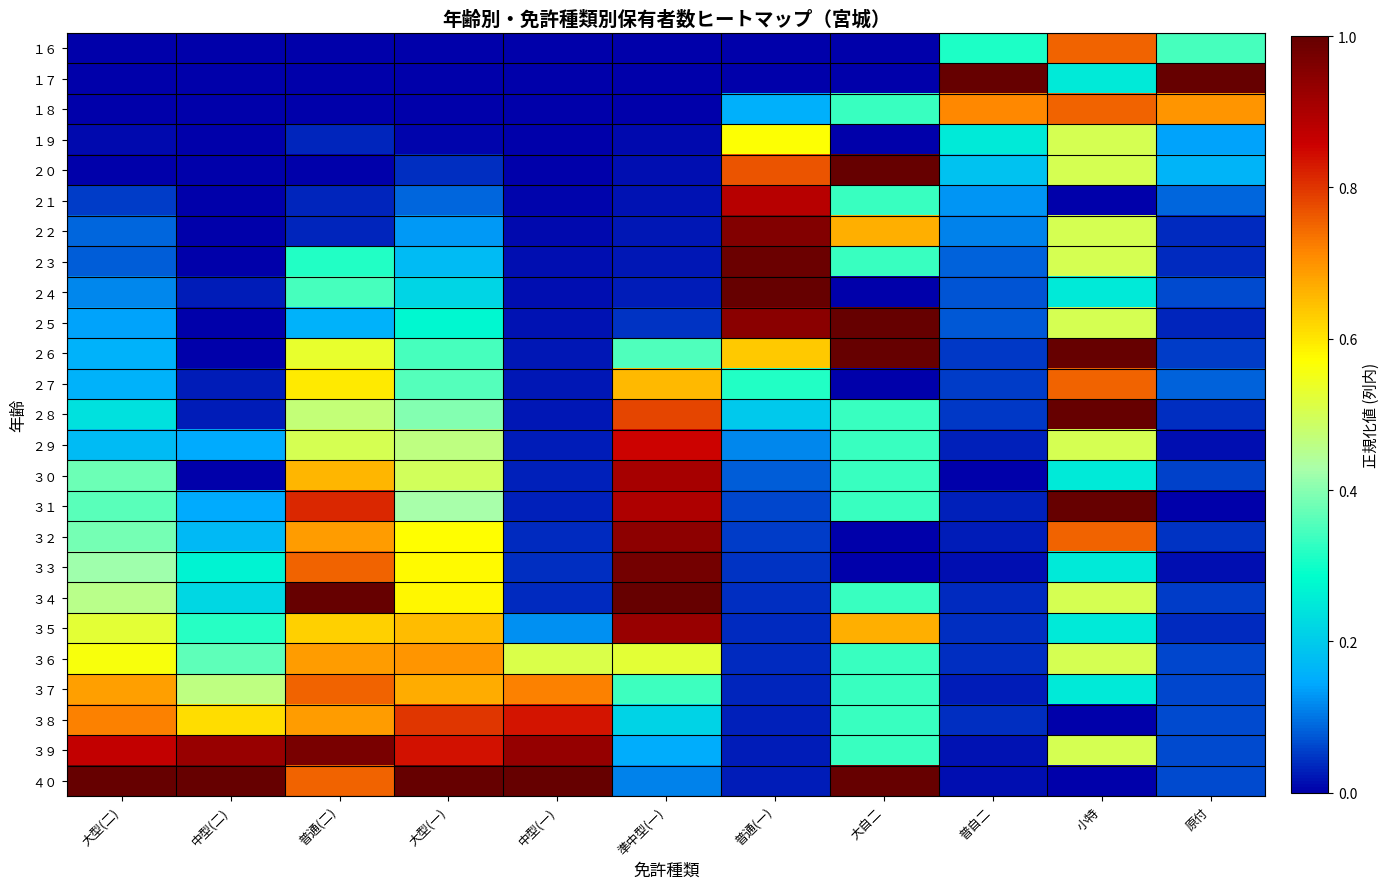

Reading left to right, transcribe all the data shown in this chart.

１６: 大型(二)=0.0	中型(二)=0.0	普通(二)=0.0	大型(一)=0.0	中型(一)=0.0	準中型(一)=0.0	普通(一)=0.0	大自二=0.0	普自二=0.3	小特=0.8	原付=0.3
１７: 大型(二)=0.0	中型(二)=0.0	普通(二)=0.0	大型(一)=0.0	中型(一)=0.0	準中型(一)=0.0	普通(一)=0.0	大自二=0.0	普自二=1.0	小特=0.2	原付=1.0
１８: 大型(二)=0.0	中型(二)=0.0	普通(二)=0.0	大型(一)=0.0	中型(一)=0.0	準中型(一)=0.0	普通(一)=0.2	大自二=0.3	普自二=0.7	小特=0.8	原付=0.7
１９: 大型(二)=0.0	中型(二)=0.0	普通(二)=0.0	大型(一)=0.0	中型(一)=0.0	準中型(一)=0.0	普通(一)=0.6	大自二=0.0	普自二=0.2	小特=0.5	原付=0.1
２０: 大型(二)=0.0	中型(二)=0.0	普通(二)=0.0	大型(一)=0.0	中型(一)=0.0	準中型(一)=0.0	普通(一)=0.8	大自二=1.0	普自二=0.2	小特=0.5	原付=0.2
２１: 大型(二)=0.1	中型(二)=0.0	普通(二)=0.0	大型(一)=0.1	中型(一)=0.0	準中型(一)=0.0	普通(一)=0.9	大自二=0.3	普自二=0.1	小特=0.0	原付=0.1
２２: 大型(二)=0.1	中型(二)=0.0	普通(二)=0.0	大型(一)=0.1	中型(一)=0.0	準中型(一)=0.0	普通(一)=1.0	大自二=0.7	普自二=0.1	小特=0.5	原付=0.0
２３: 大型(二)=0.1	中型(二)=0.0	普通(二)=0.3	大型(一)=0.2	中型(一)=0.0	準中型(一)=0.0	普通(一)=1.0	大自二=0.3	普自二=0.1	小特=0.5	原付=0.0
２４: 大型(二)=0.1	中型(二)=0.0	普通(二)=0.3	大型(一)=0.2	中型(一)=0.0	準中型(一)=0.0	普通(一)=1.0	大自二=0.0	普自二=0.1	小特=0.2	原付=0.1
２５: 大型(二)=0.1	中型(二)=0.0	普通(二)=0.2	大型(一)=0.3	中型(一)=0.0	準中型(一)=0.0	普通(一)=0.9	大自二=1.0	普自二=0.1	小特=0.5	原付=0.0
２６: 大型(二)=0.2	中型(二)=0.0	普通(二)=0.5	大型(一)=0.3	中型(一)=0.0	準中型(一)=0.4	普通(一)=0.6	大自二=1.0	普自二=0.0	小特=1.0	原付=0.1
２７: 大型(二)=0.2	中型(二)=0.0	普通(二)=0.6	大型(一)=0.4	中型(一)=0.0	準中型(一)=0.7	普通(一)=0.3	大自二=0.0	普自二=0.1	小特=0.8	原付=0.1
２８: 大型(二)=0.2	中型(二)=0.0	普通(二)=0.5	大型(一)=0.4	中型(一)=0.0	準中型(一)=0.8	普通(一)=0.2	大自二=0.3	普自二=0.0	小特=1.0	原付=0.0
２９: 大型(二)=0.2	中型(二)=0.1	普通(二)=0.5	大型(一)=0.5	中型(一)=0.0	準中型(一)=0.9	普通(一)=0.1	大自二=0.3	普自二=0.0	小特=0.5	原付=0.0
３０: 大型(二)=0.4	中型(二)=0.0	普通(二)=0.7	大型(一)=0.5	中型(一)=0.0	準中型(一)=0.9	普通(一)=0.1	大自二=0.3	普自二=0.0	小特=0.2	原付=0.1
３１: 大型(二)=0.4	中型(二)=0.1	普通(二)=0.8	大型(一)=0.4	中型(一)=0.0	準中型(一)=0.9	普通(一)=0.1	大自二=0.3	普自二=0.0	小特=1.0	原付=0.0
３２: 大型(二)=0.4	中型(二)=0.2	普通(二)=0.7	大型(一)=0.6	中型(一)=0.0	準中型(一)=0.9	普通(一)=0.1	大自二=0.0	普自二=0.0	小特=0.8	原付=0.0
３３: 大型(二)=0.4	中型(二)=0.3	普通(二)=0.8	大型(一)=0.6	中型(一)=0.0	準中型(一)=1.0	普通(一)=0.0	大自二=0.0	普自二=0.0	小特=0.2	原付=0.0
３４: 大型(二)=0.5	中型(二)=0.2	普通(二)=1.0	大型(一)=0.6	中型(一)=0.0	準中型(一)=1.0	普通(一)=0.0	大自二=0.3	普自二=0.0	小特=0.5	原付=0.1
３５: 大型(二)=0.5	中型(二)=0.3	普通(二)=0.6	大型(一)=0.6	中型(一)=0.1	準中型(一)=0.9	普通(一)=0.0	大自二=0.7	普自二=0.0	小特=0.2	原付=0.0
３６: 大型(二)=0.6	中型(二)=0.4	普通(二)=0.7	大型(一)=0.7	中型(一)=0.5	準中型(一)=0.5	普通(一)=0.0	大自二=0.3	普自二=0.0	小特=0.5	原付=0.1
３７: 大型(二)=0.7	中型(二)=0.5	普通(二)=0.8	大型(一)=0.7	中型(一)=0.7	準中型(一)=0.3	普通(一)=0.0	大自二=0.3	普自二=0.0	小特=0.2	原付=0.1
３８: 大型(二)=0.7	中型(二)=0.6	普通(二)=0.7	大型(一)=0.8	中型(一)=0.8	準中型(一)=0.2	普通(一)=0.0	大自二=0.3	普自二=0.0	小特=0.0	原付=0.1
３９: 大型(二)=0.9	中型(二)=0.9	普通(二)=1.0	大型(一)=0.8	中型(一)=0.9	準中型(一)=0.1	普通(一)=0.0	大自二=0.3	普自二=0.0	小特=0.5	原付=0.1
４０: 大型(二)=1.0	中型(二)=1.0	普通(二)=0.8	大型(一)=1.0	中型(一)=1.0	準中型(一)=0.1	普通(一)=0.0	大自二=1.0	普自二=0.0	小特=0.0	原付=0.1